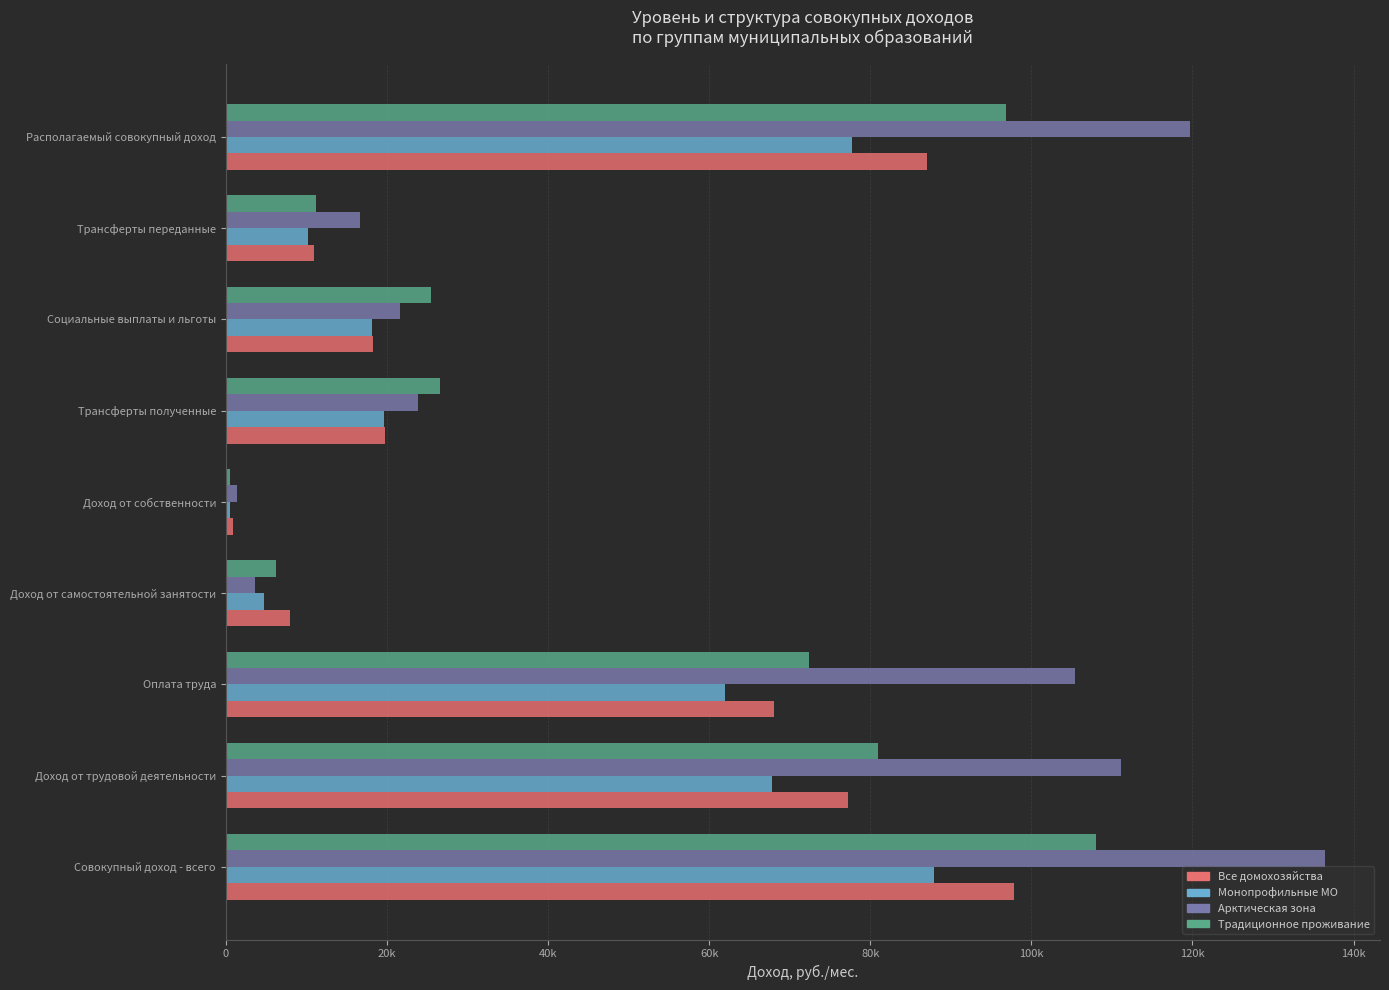

What is the value of the Все домохозяйства bar at the 7th from the left?

18240.3